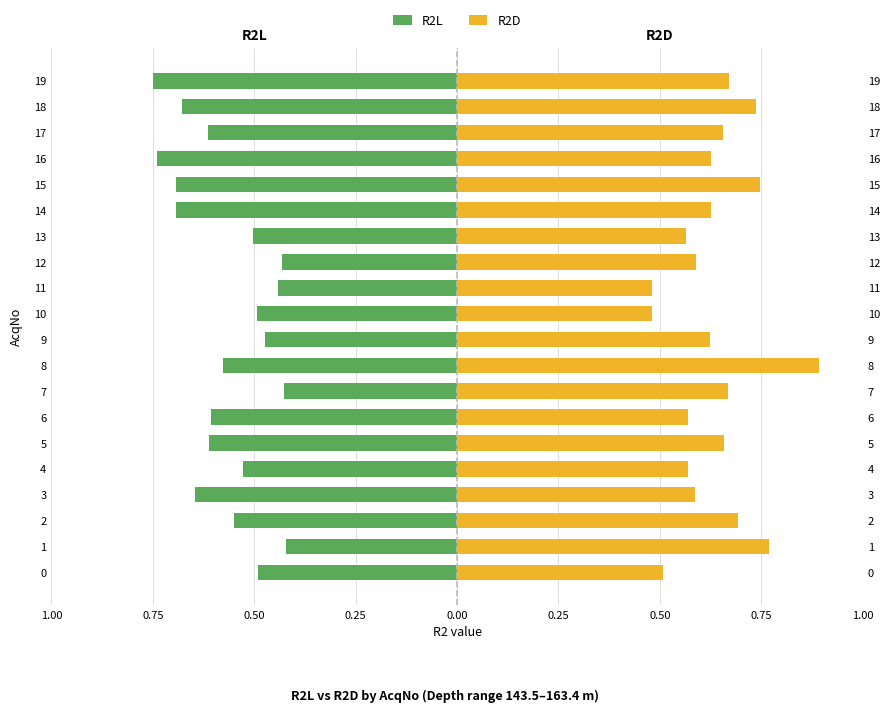

Count the R2D values in the range 0 to 1.

20